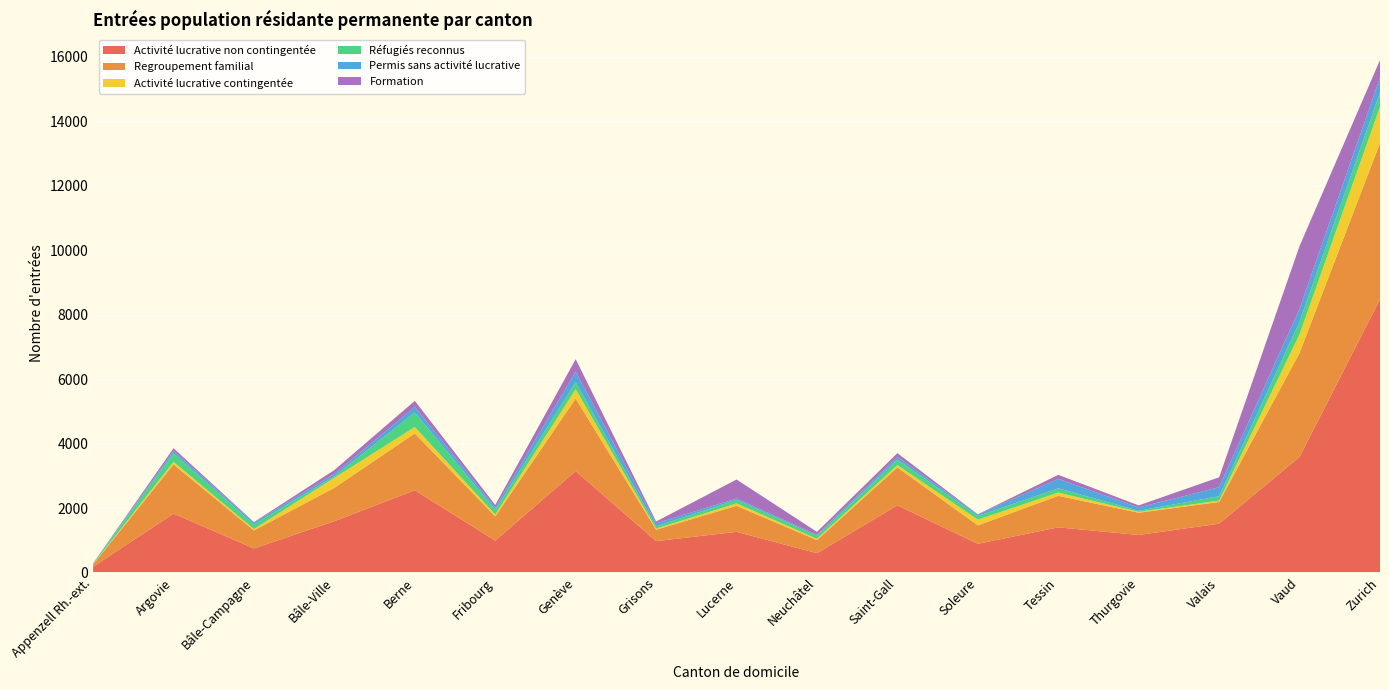

Reading left to right, transcribe all the data shown in this chart.

Activité lucrative non contingentée: Appenzell Rh.-ext.=178	Argovie=1825	Bâle-Campagne=746	Bâle-Ville=1591	Berne=2553	Fribourg=987	Genève=3146	Grisons=972	Lucerne=1261	Neuchâtel=599	Saint-Gall=2083	Soleure=889	Tessin=1400	Thurgovie=1164	Valais=1513	Vaud=3585	Zurich=8477
Regroupement familial: Appenzell Rh.-ext.=70	Argovie=1527	Bâle-Campagne=559	Bâle-Ville=1036	Berne=1761	Fribourg=754	Genève=2248	Grisons=355	Lucerne=807	Neuchâtel=405	Saint-Gall=1176	Soleure=573	Tessin=978	Thurgovie=689	Valais=674	Vaud=3226	Zurich=4842
Activité lucrative contingentée: Appenzell Rh.-ext.=12	Argovie=81	Bâle-Campagne=43	Bâle-Ville=310	Berne=199	Fribourg=59	Genève=292	Grisons=34	Lucerne=76	Neuchâtel=42	Saint-Gall=73	Soleure=177	Tessin=101	Thurgovie=29	Valais=43	Vaud=579	Zurich=1127
Réfugiés reconnus: Appenzell Rh.-ext.=19	Argovie=265	Bâle-Campagne=141	Bâle-Ville=45	Berne=452	Fribourg=145	Genève=216	Grisons=71	Lucerne=108	Neuchâtel=89	Saint-Gall=169	Soleure=115	Tessin=130	Thurgovie=35	Valais=135	Vaud=386	Zurich=438
Permis sans activité lucrative: Appenzell Rh.-ext.=7	Argovie=75	Bâle-Campagne=60	Bâle-Ville=75	Berne=170	Fribourg=69	Genève=327	Grisons=92	Lucerne=42	Neuchâtel=36	Saint-Gall=86	Soleure=43	Tessin=294	Thurgovie=101	Valais=280	Vaud=401	Zurich=465
Formation: Appenzell Rh.-ext.=0	Argovie=81	Bâle-Campagne=15	Bâle-Ville=120	Berne=189	Fribourg=81	Genève=387	Grisons=58	Lucerne=590	Neuchâtel=89	Saint-Gall=115	Soleure=9	Tessin=126	Thurgovie=63	Valais=308	Vaud=1948	Zurich=543